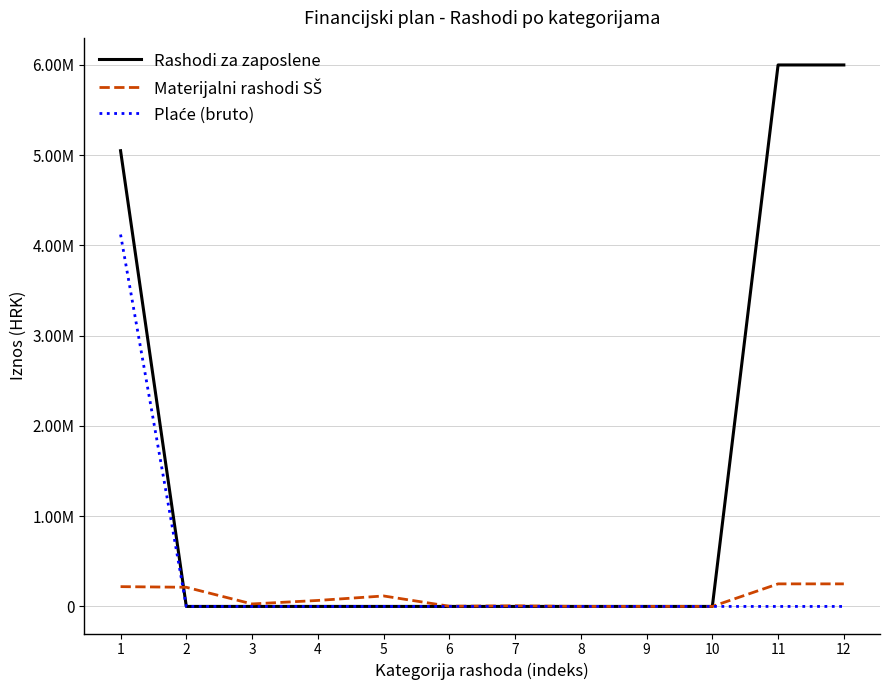

True or false: Plaće (bruto) has a value of 0 at 11.

True